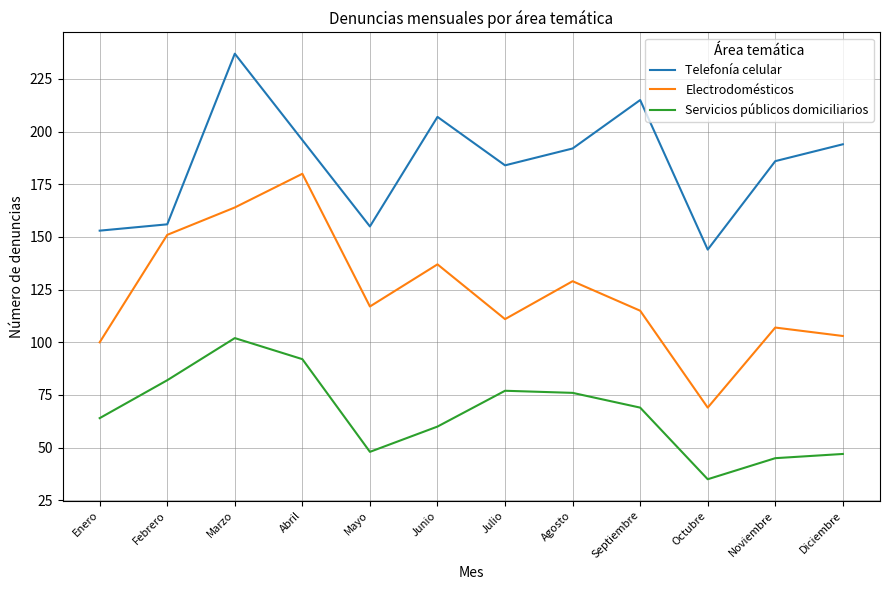

True or false: Electrodomésticos and Servicios públicos domiciliarios cross at least once.

False